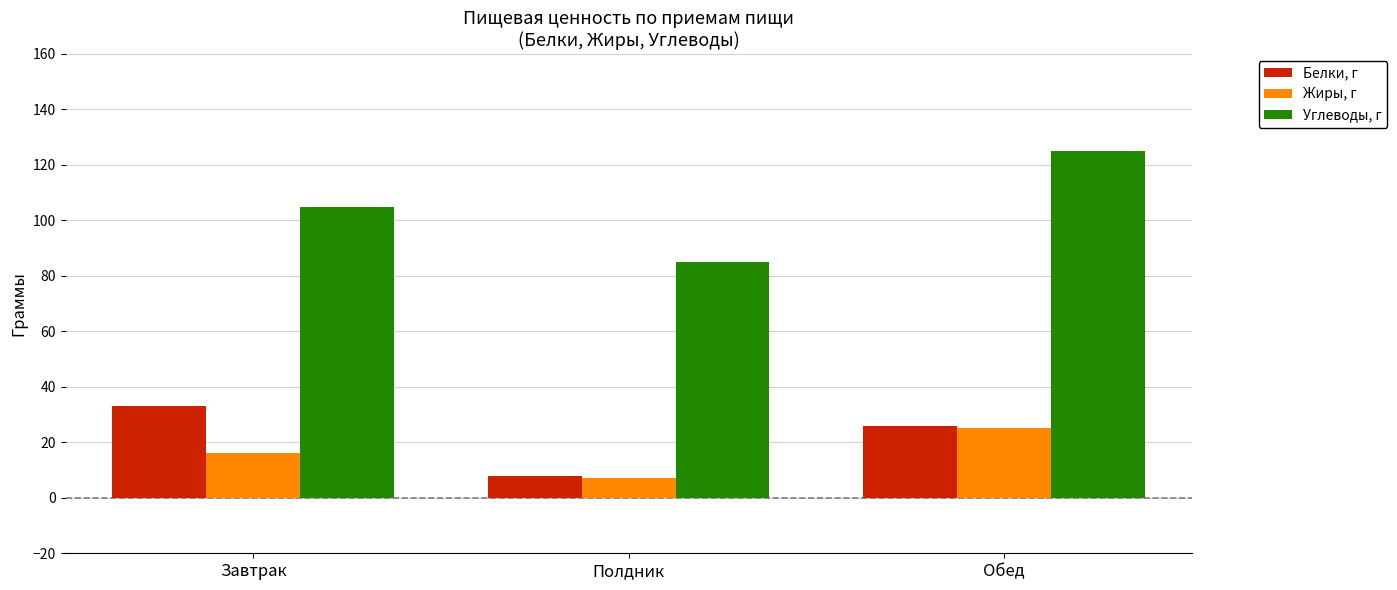

The value of Жиры, г at Обед is 25. True or false?

True